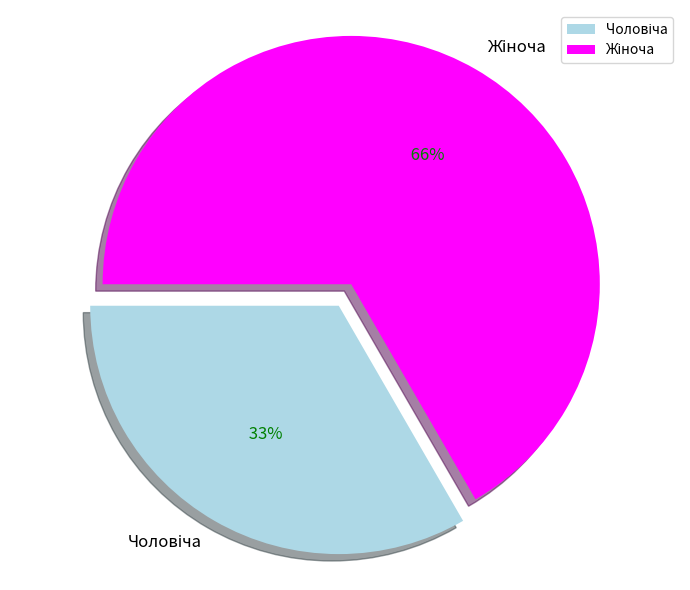

True or false: Чоловіча accounts for 48% of the total.

False